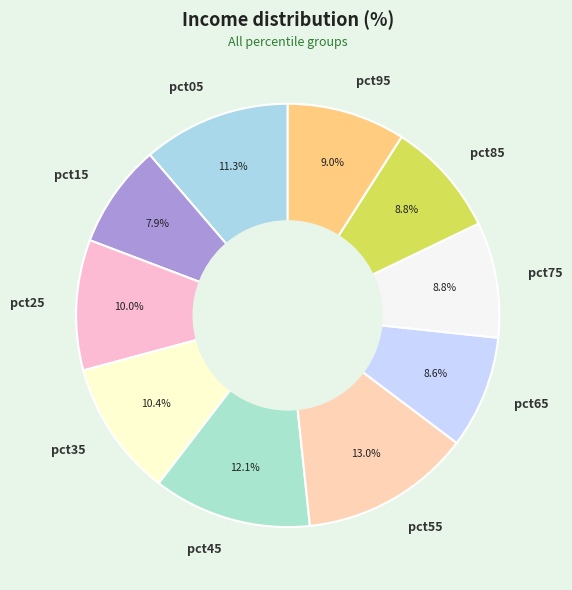

To the nearest percent, what percentage of the pie is pct25?

10%